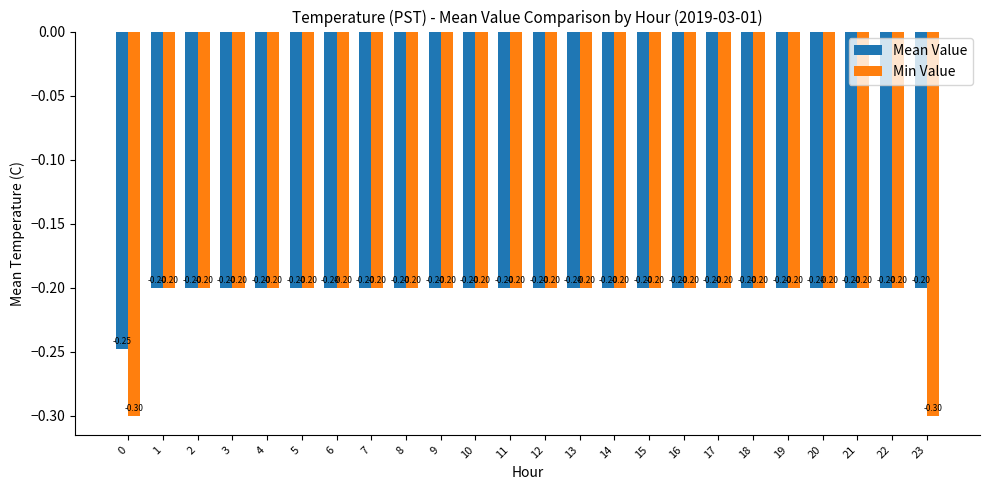

What is the average value of the Min Value series?

-0.2